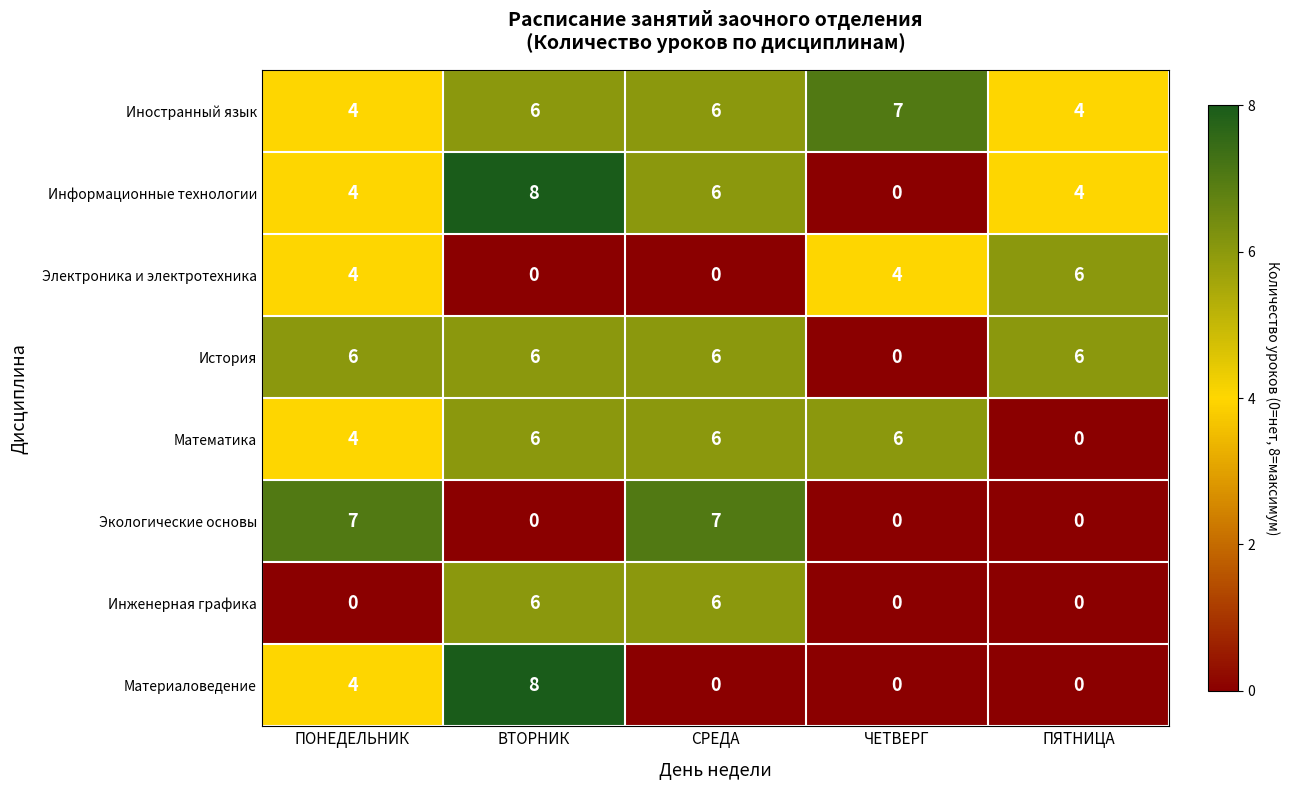

The value of Информационные технологии at ПОНЕДЕЛЬНИК is 6. True or false?

False